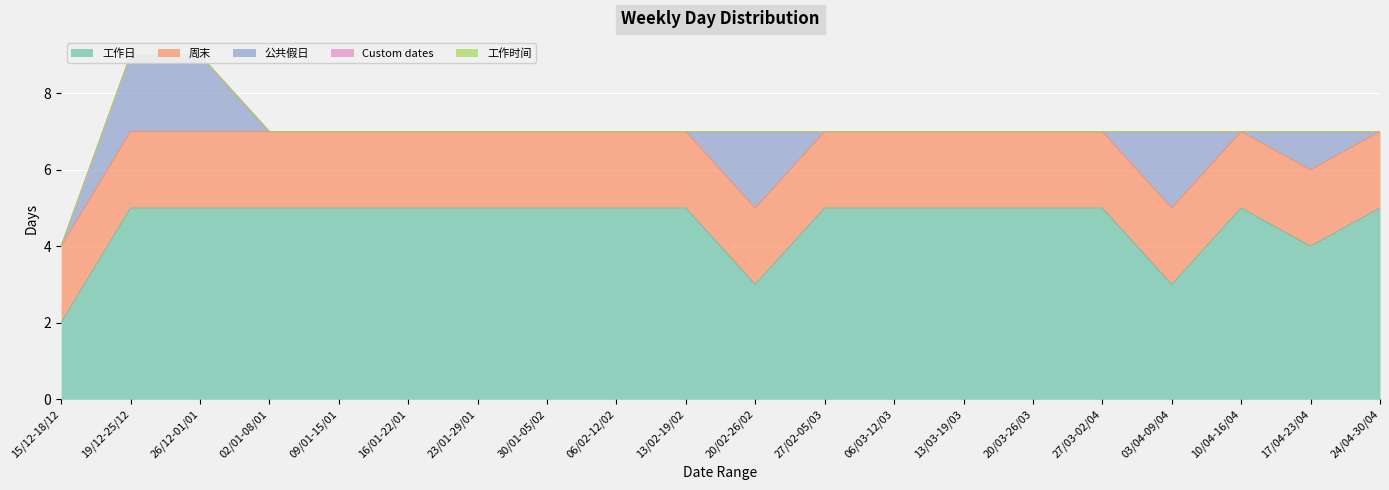

What is the label of the 17th point from the left?

03/04-09/04